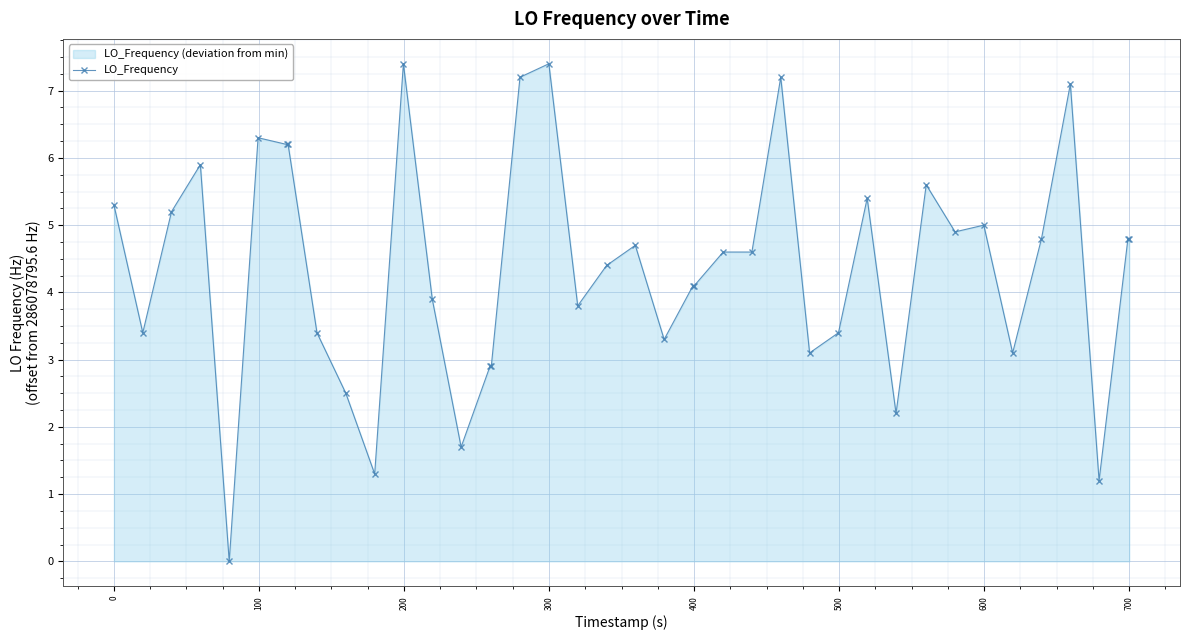

What is the greatest value displayed?

7.4